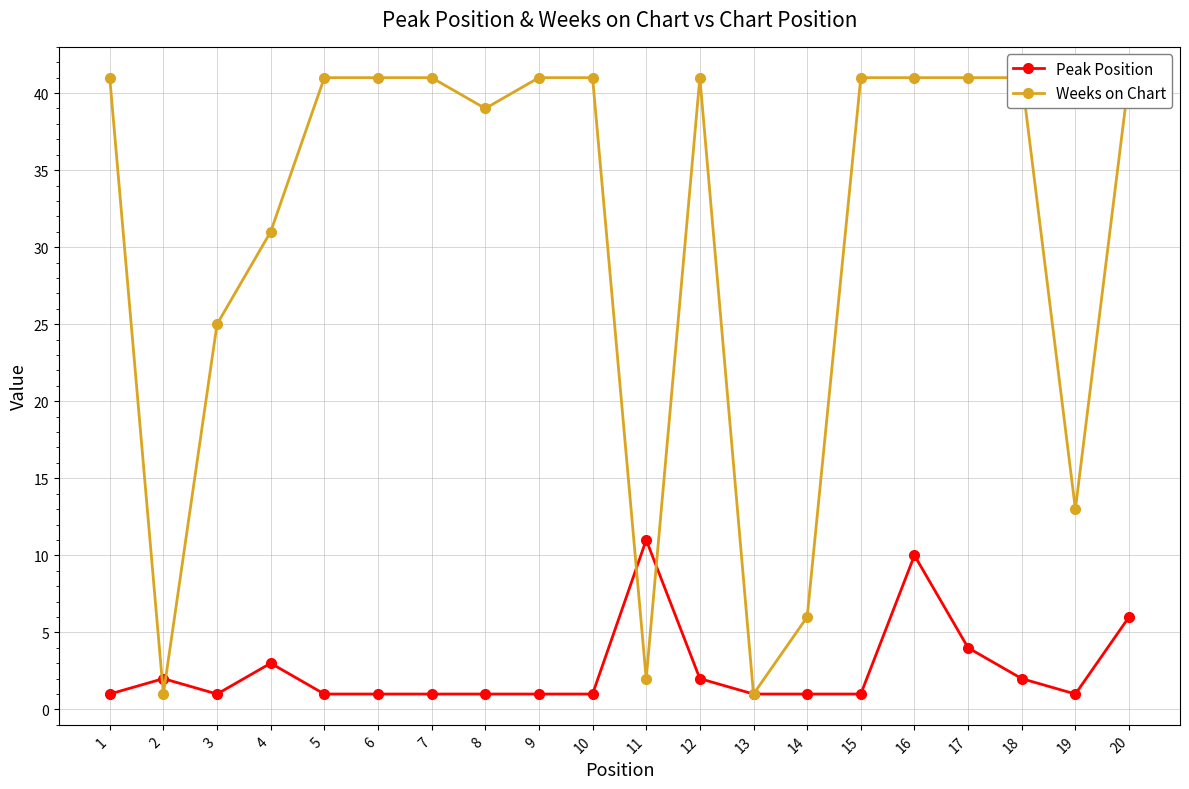

Is the value of Weeks on Chart at 10 greater than the value of Peak Position at 13?

Yes